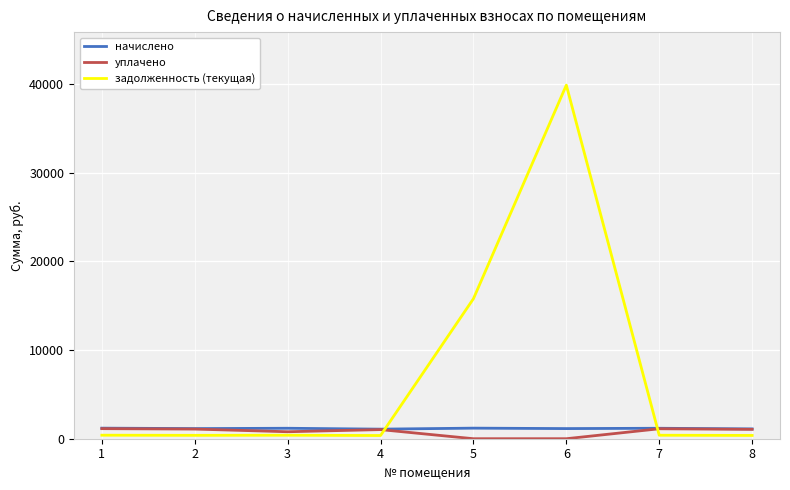

Reading left to right, transcribe all the data shown in this chart.

начислено: 1192.9	1143.2	1179.8	1080.4	1192.9	1143.2	1179.8	1109.2
уплачено: 1135.9	1088.6	786.5	1028.8	0.0	0.0	1123.4	1056.2
задолженность (текущая): 397.6	381.1	393.3	360.1	15791.2	39882.1	393.3	369.7